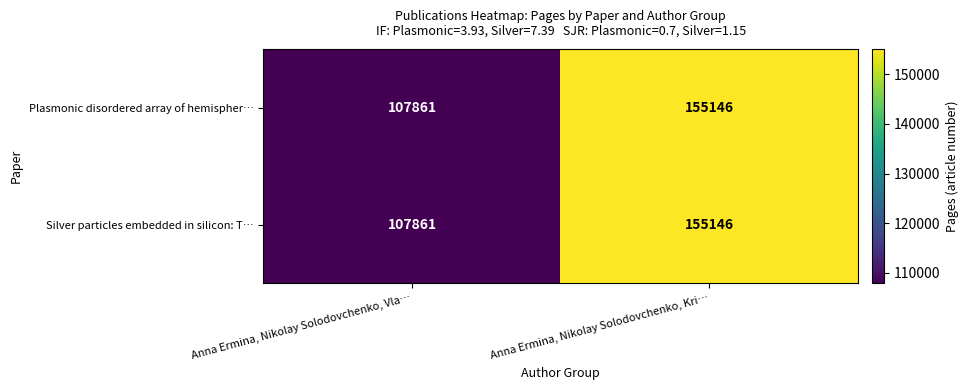

At how many categories does at least one series exceed 153134?

1